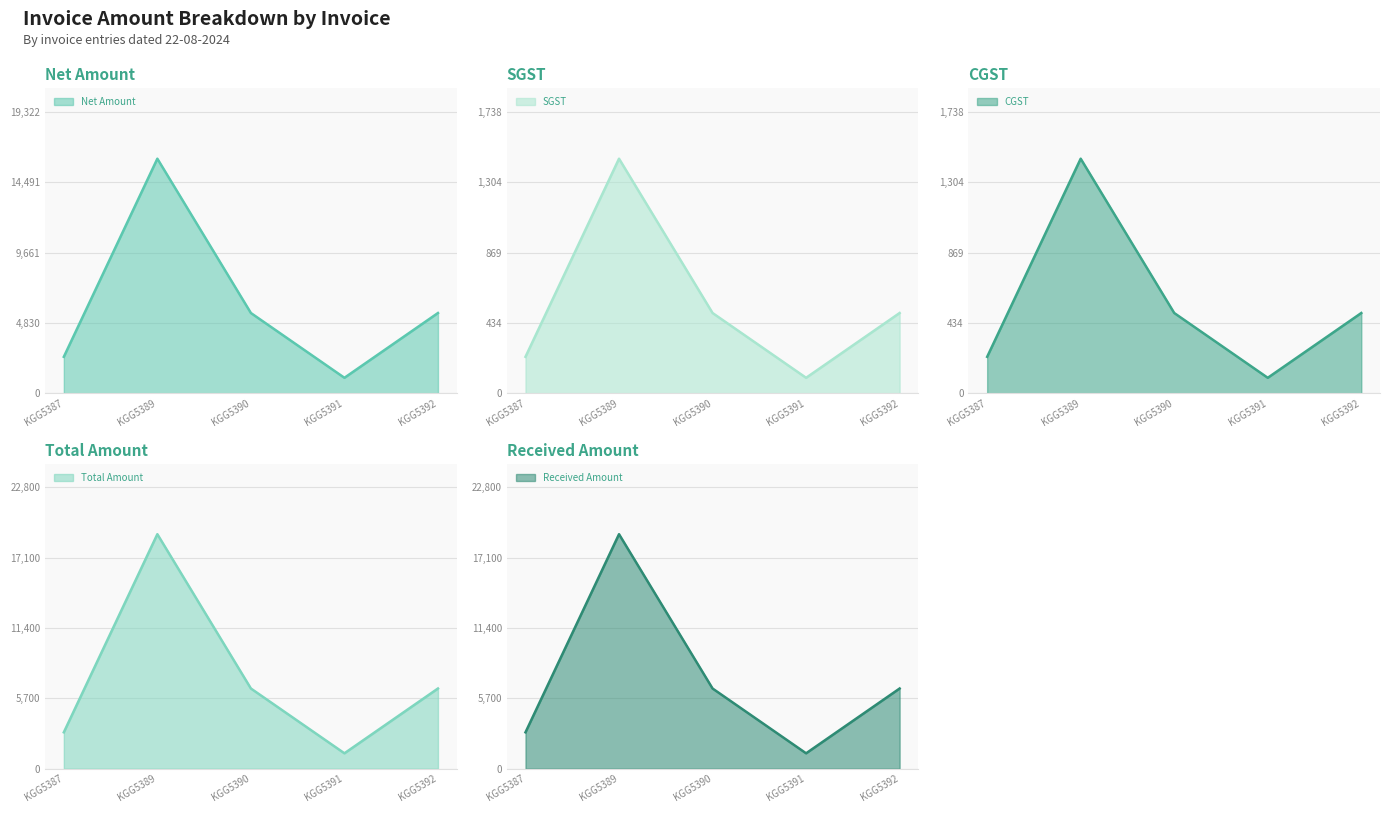

What is the spread (max minus min) of values at KGG5390?

6003.3